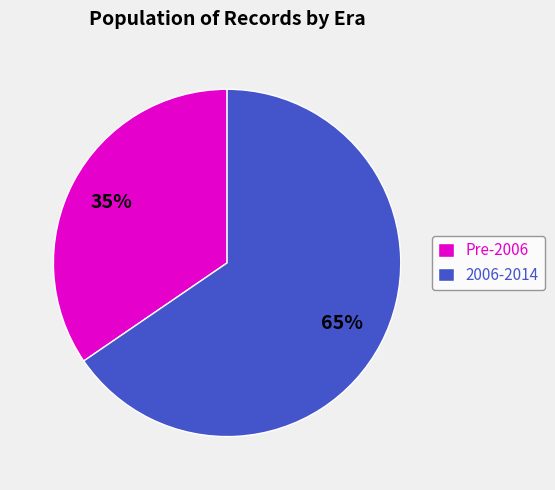

Which category has the smallest portion of the pie?

Pre-2006